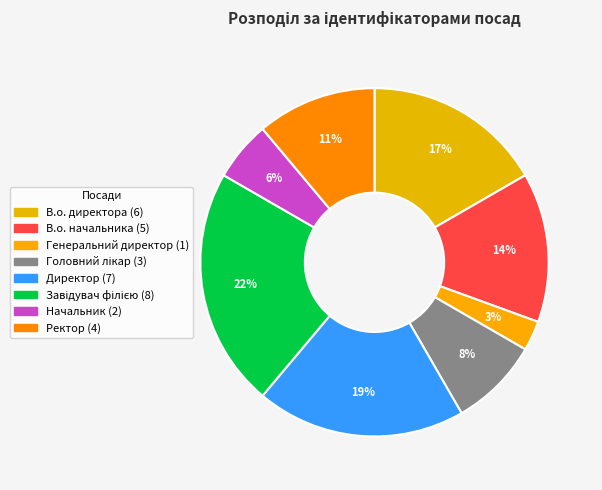

Does Директор represent more than half of the total?

No